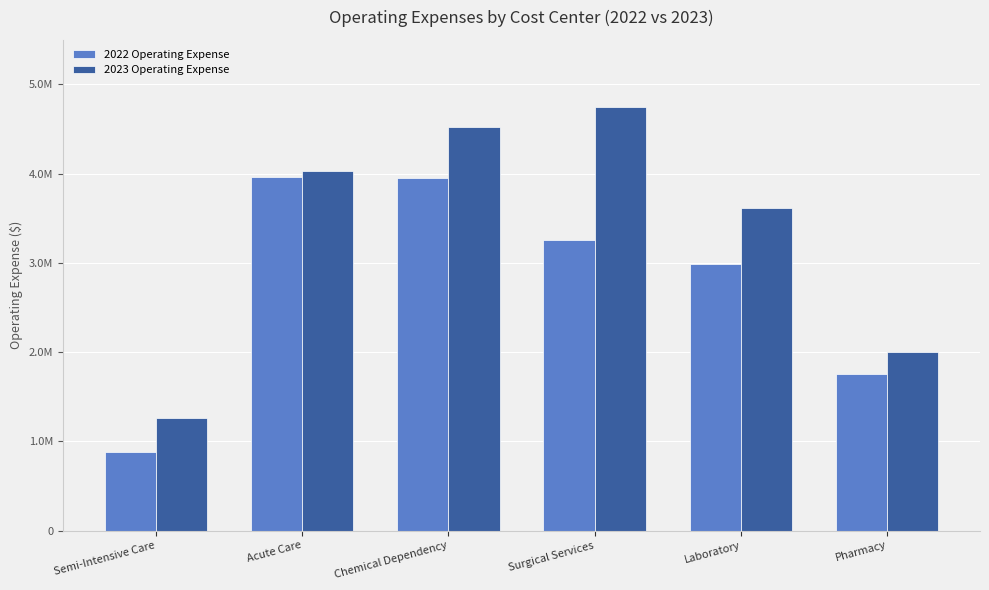

Reading left to right, extract all data points from this chart.

2022 Operating Expense: Semi-Intensive Care=881018.0	Acute Care=3963389.0	Chemical Dependency=3954997.0	Surgical Services=3252357.0	Laboratory=2986787.0	Pharmacy=1755787.0
2023 Operating Expense: Semi-Intensive Care=1266409.3	Acute Care=4026161.1	Chemical Dependency=4527375.9	Surgical Services=4742294.0	Laboratory=3618497.5	Pharmacy=1998026.3